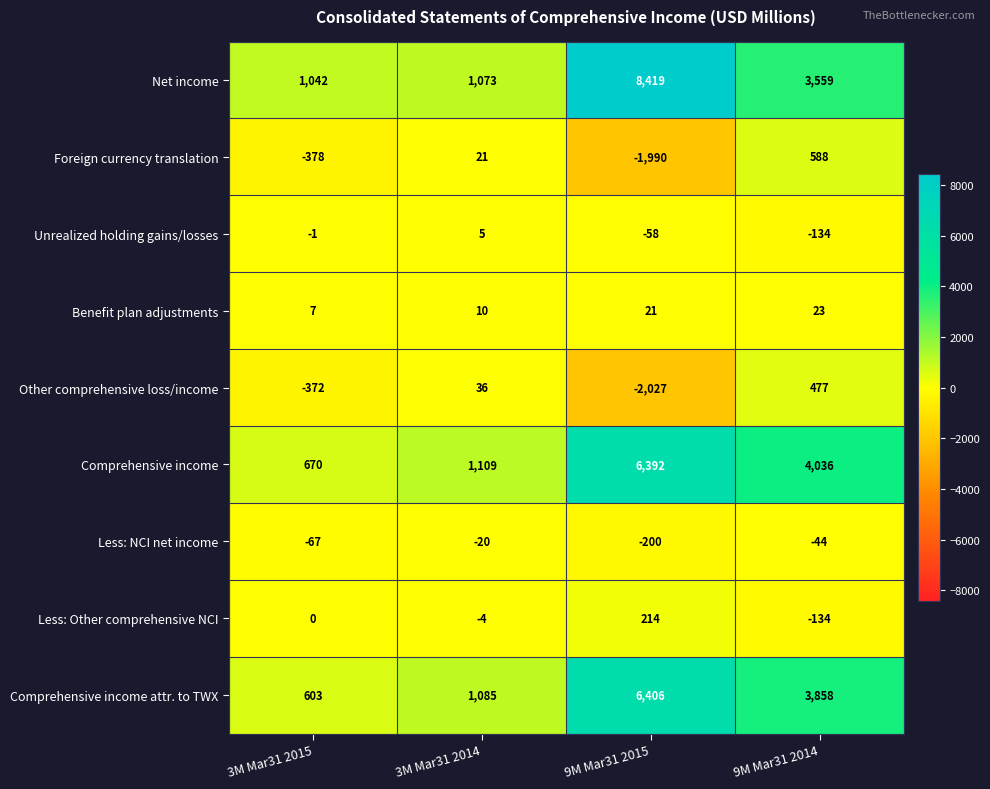

What value does the Comprehensive income series have at 3M Mar31 2015?

670